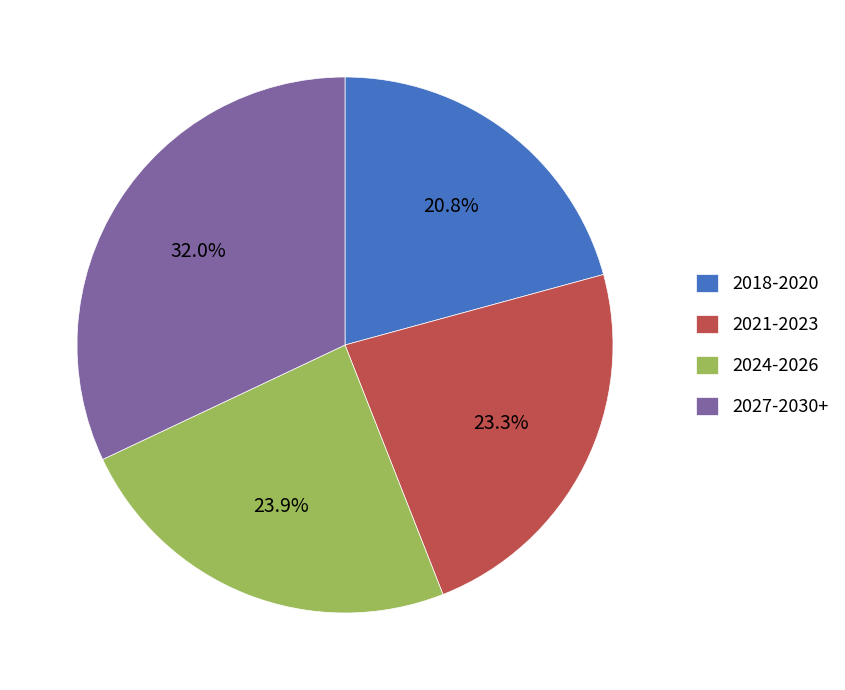

Which slice is the largest?

2027-2030+